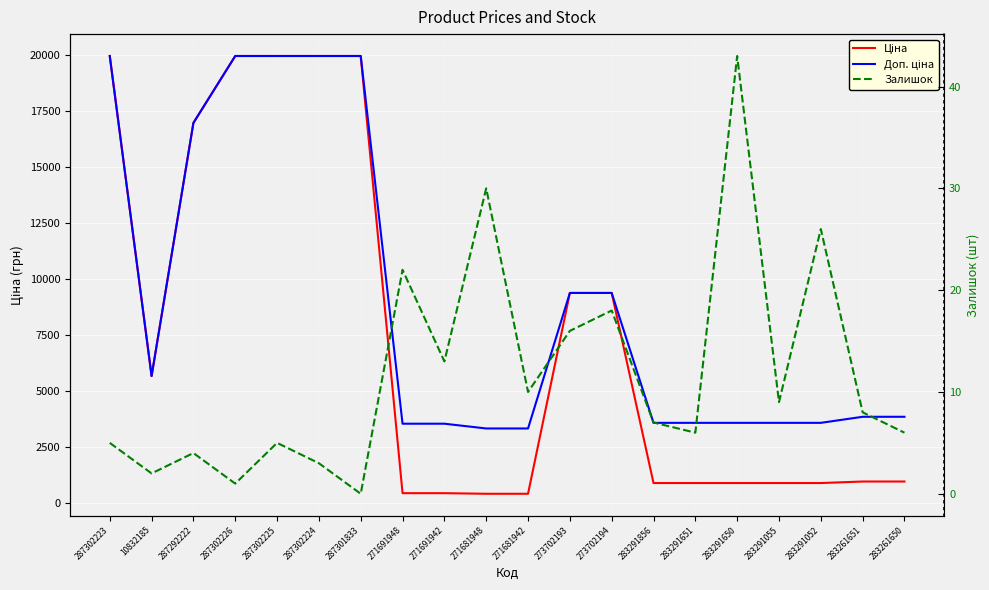

True or false: Залишок and Ціна cross at least once.

False